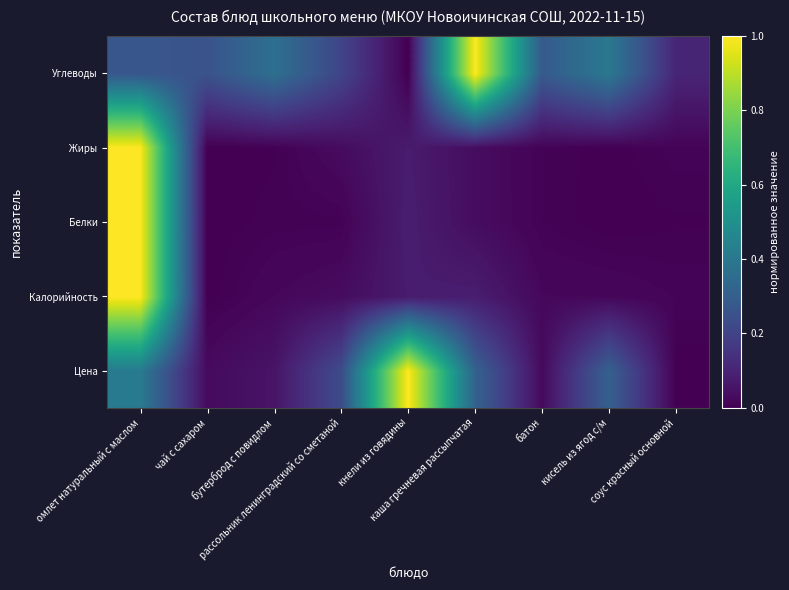

List the series in order of their peak value, highest first.

Калорийность, Белки, Жиры, Углеводы, Цена